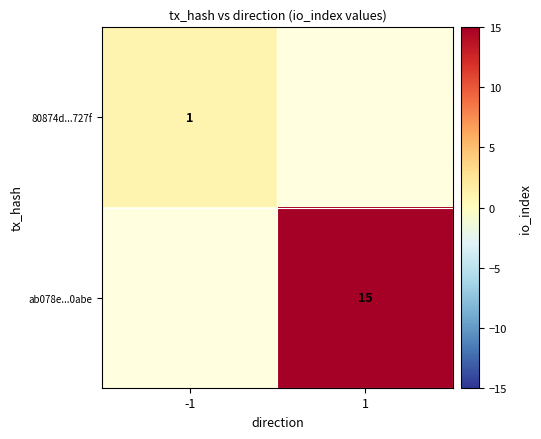

The value of ab078e...0abe at 1 is 5. True or false?

False